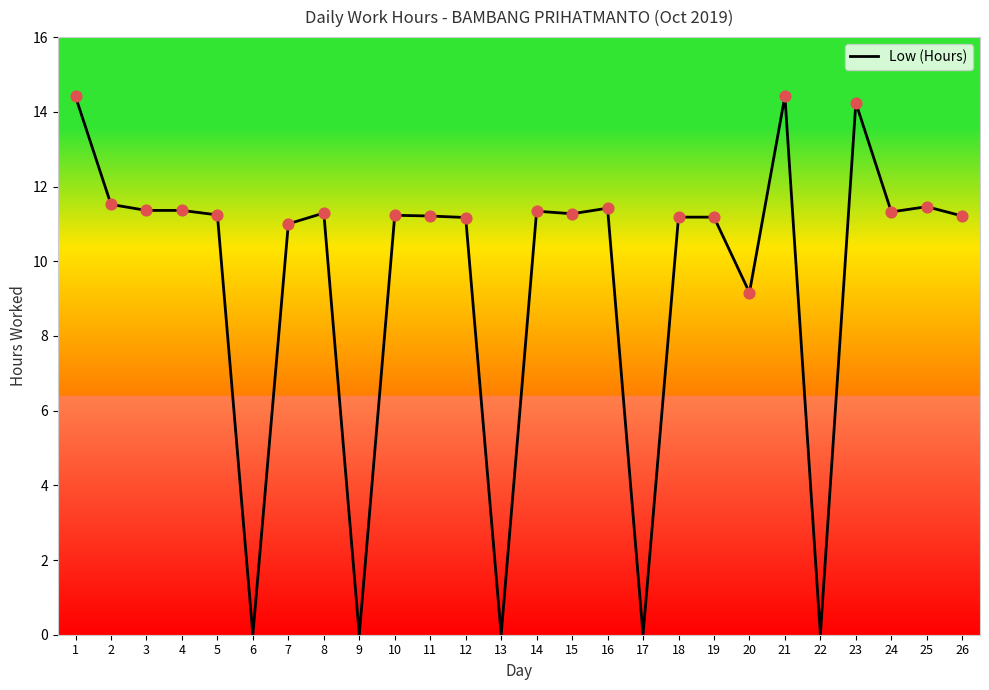

Which has a higher value, 20 or 16?

16